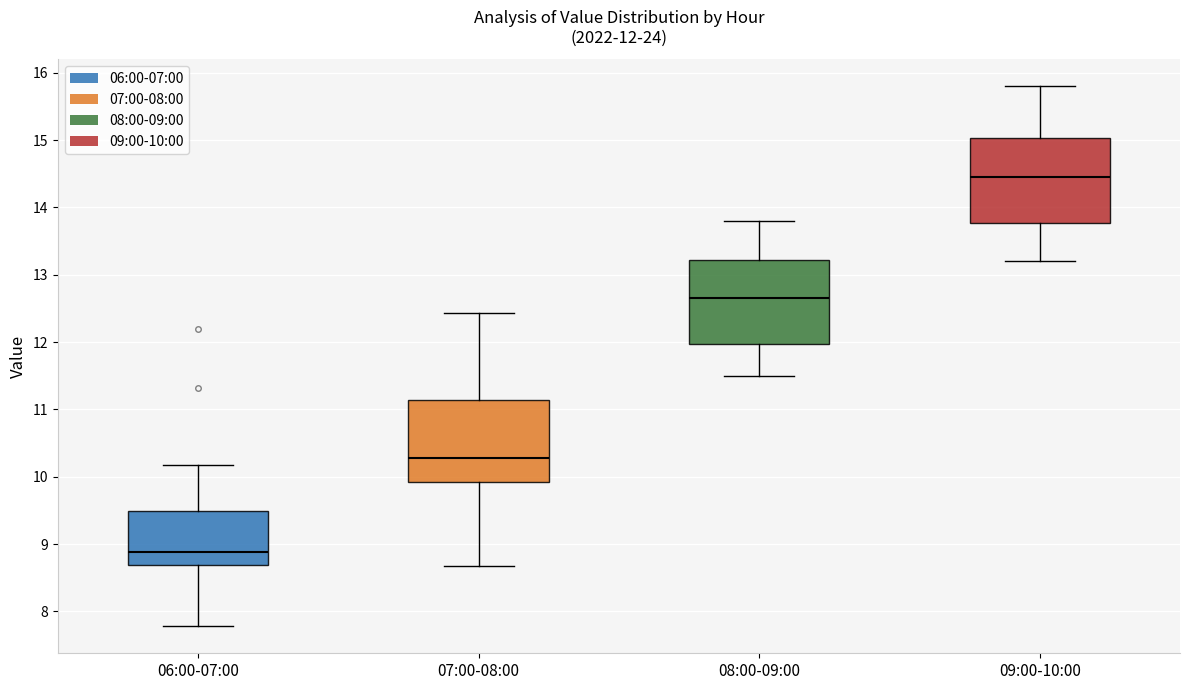

Which box's median line is the highest?

09:00-10:00